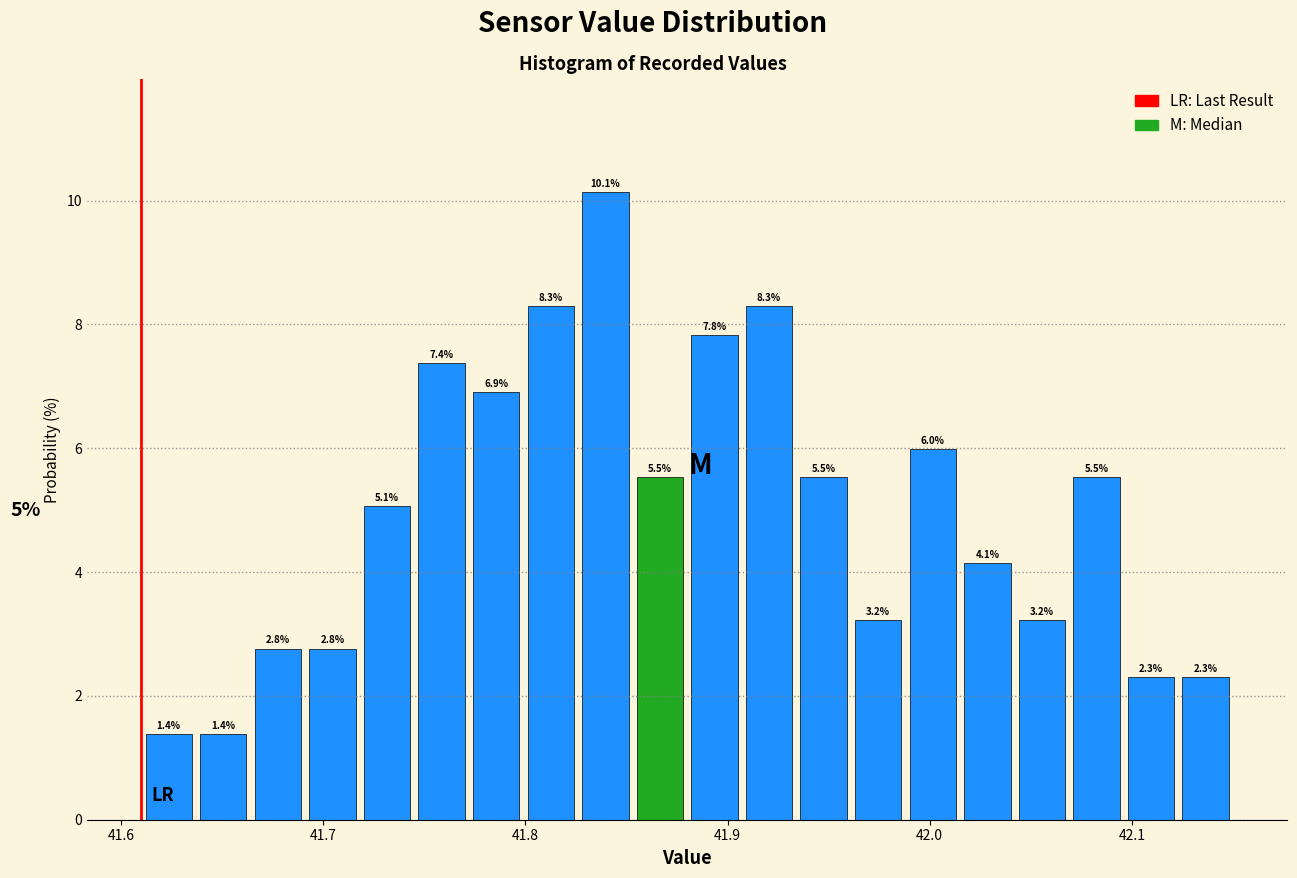

Read against the x-axis, roughly where is the centre of the tallest bar?

41.84